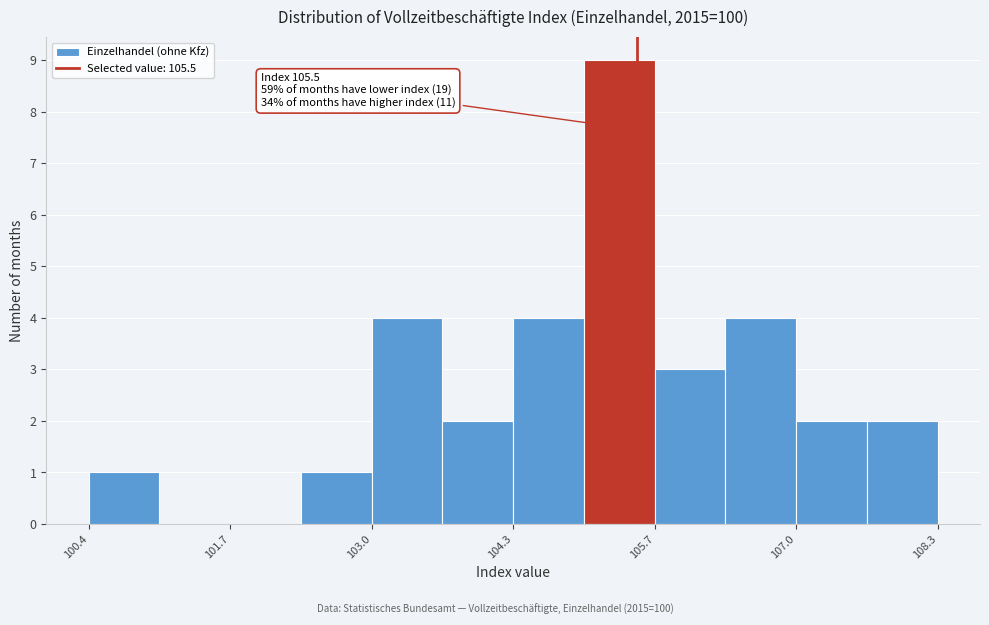

Around what value on the x-axis is the tallest bar? Give the approximate position of its centre, as read against the axis.

105.4